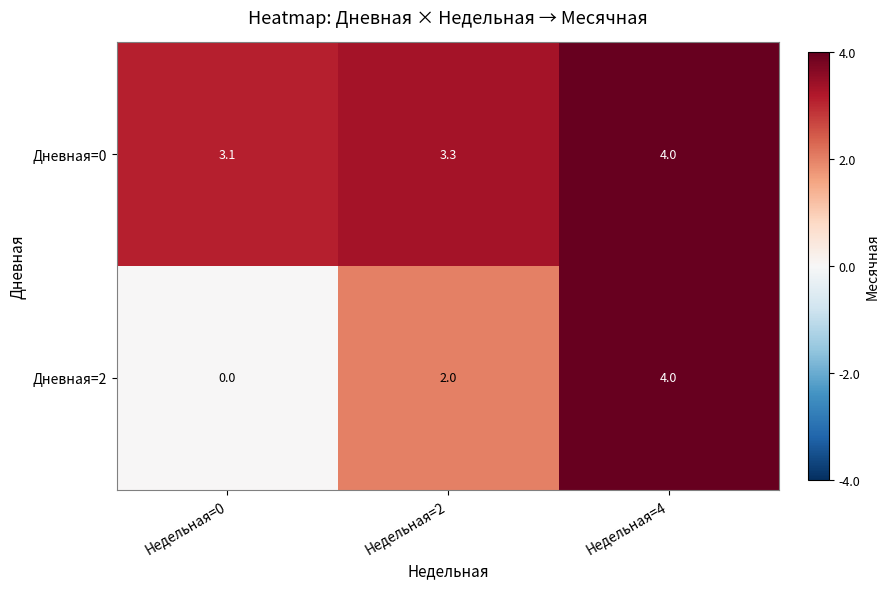

Reading left to right, list all the values displayed in this chart.

Дневная=0: Недельная=0=3.1	Недельная=2=3.3	Недельная=4=4.0
Дневная=2: Недельная=0=0.0	Недельная=2=2.0	Недельная=4=4.0